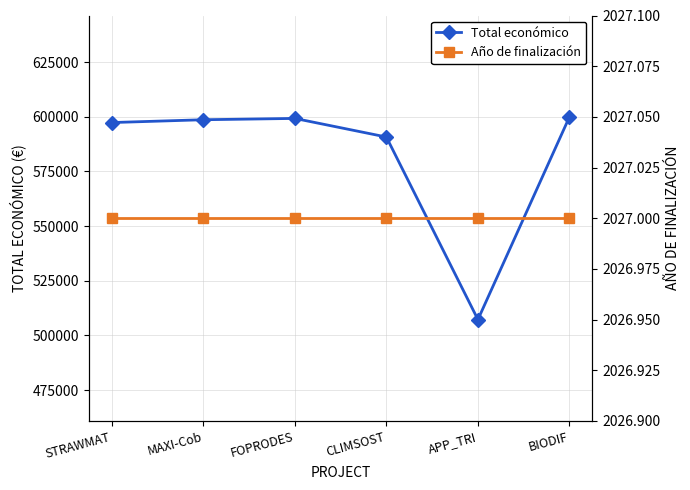

What is the label of the 4th point from the left?

CLIMSOST